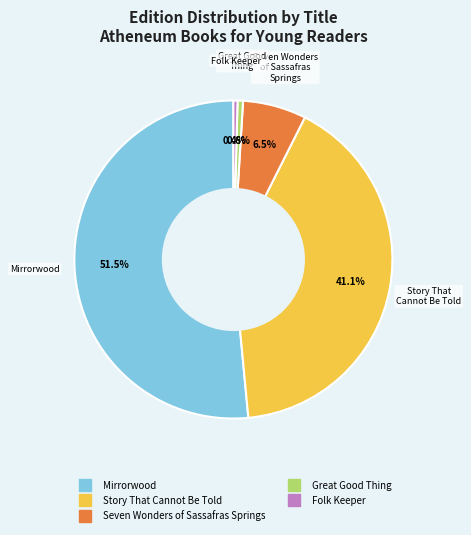

What percentage is the Story That Cannot Be Told slice, to the nearest percent?

41%